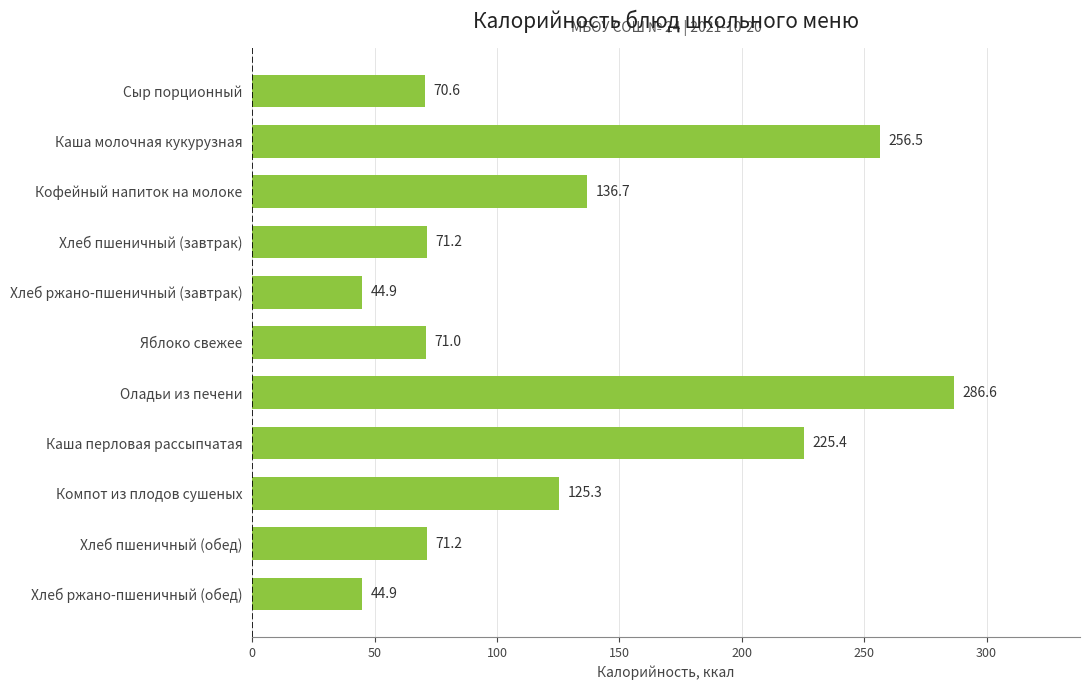

What is the label of the 2nd bar from the bottom?

Хлеб пшеничный (обед)